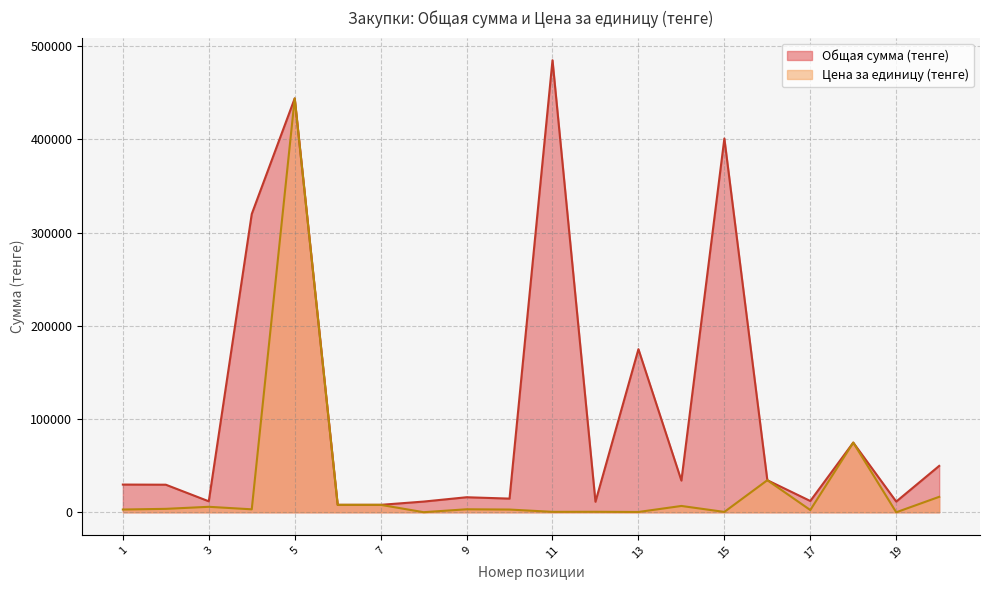

True or false: Общая сумма (тенге) and Цена за единицу (тенге) intersect in this chart.

False